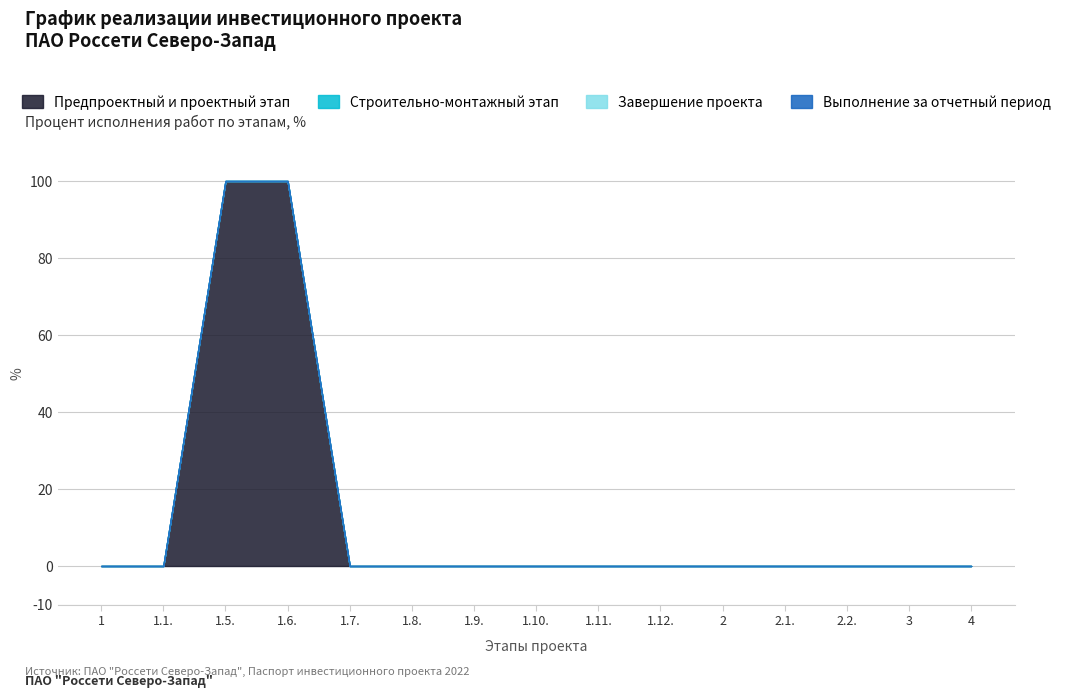

True or false: Выполнение за отчетный период has more than 1 points higher than both neighbors.

False